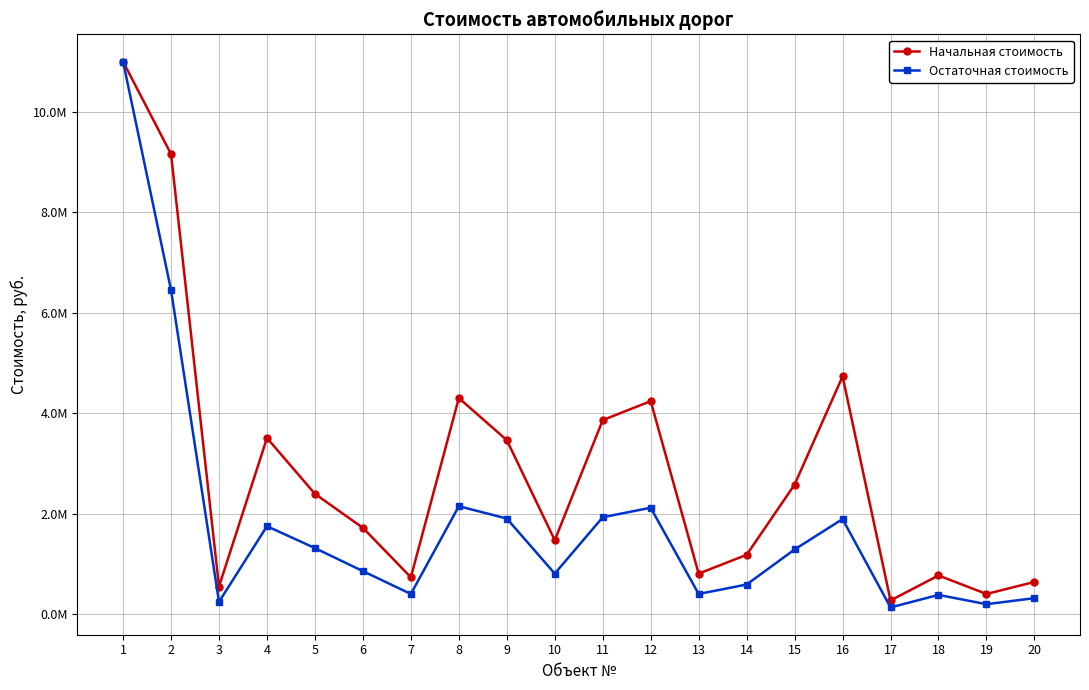

At 14, list the series in order from smallest to largest.

Остаточная стоимость, Начальная стоимость